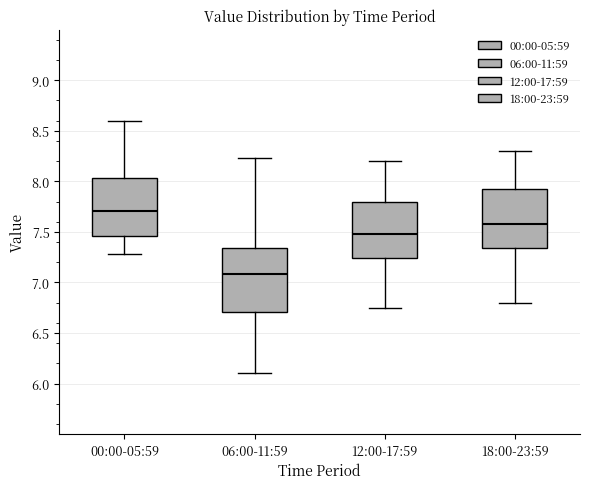

Reading left to right, transcribe this box plot: for each box, give where its median line is, the range the box spans, and where its two whiskers end, as read against the y-axis. The values are not printed on the chart, so give them approximately, as read against the axis.

00:00-05:59: median 7.70, box 7.45 to 8.05, whiskers 7.30 to 8.60
06:00-11:59: median 7.10, box 6.70 to 7.35, whiskers 6.10 to 8.25
12:00-17:59: median 7.50, box 7.25 to 7.80, whiskers 6.75 to 8.20
18:00-23:59: median 7.60, box 7.35 to 7.95, whiskers 6.80 to 8.30